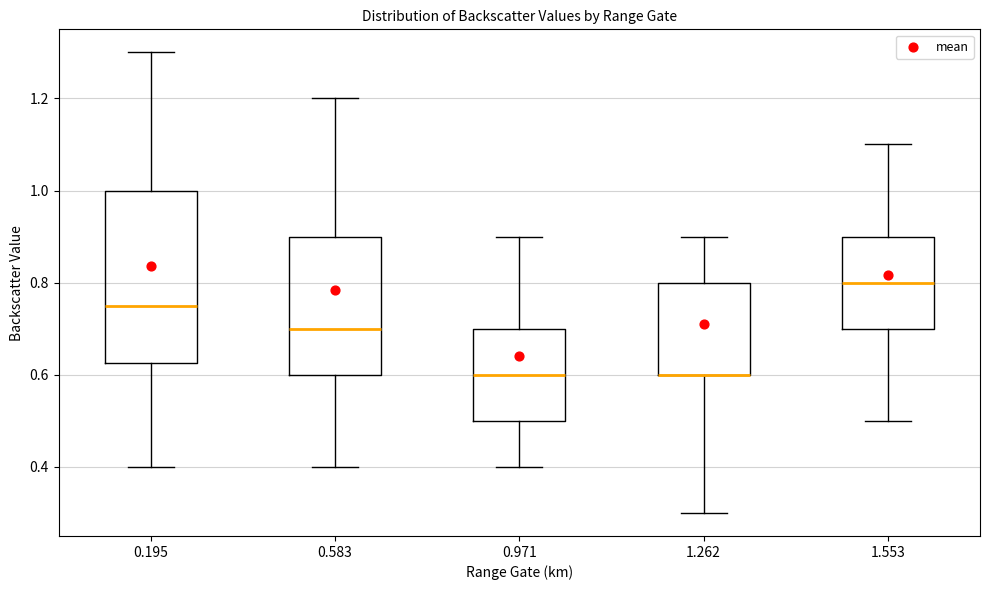

Comparing the boxes themselves (not the whiskers), which one is the tallest?

0.195